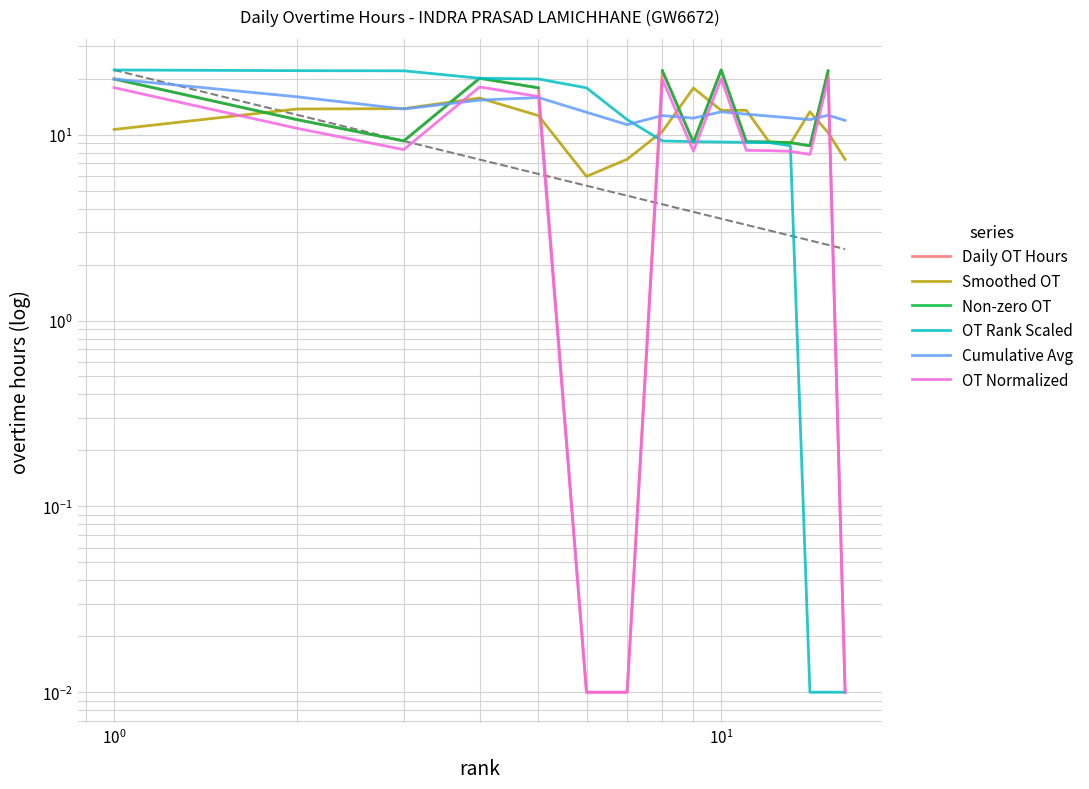

How many interior local valleys does the Daily OT Hours series have?

3